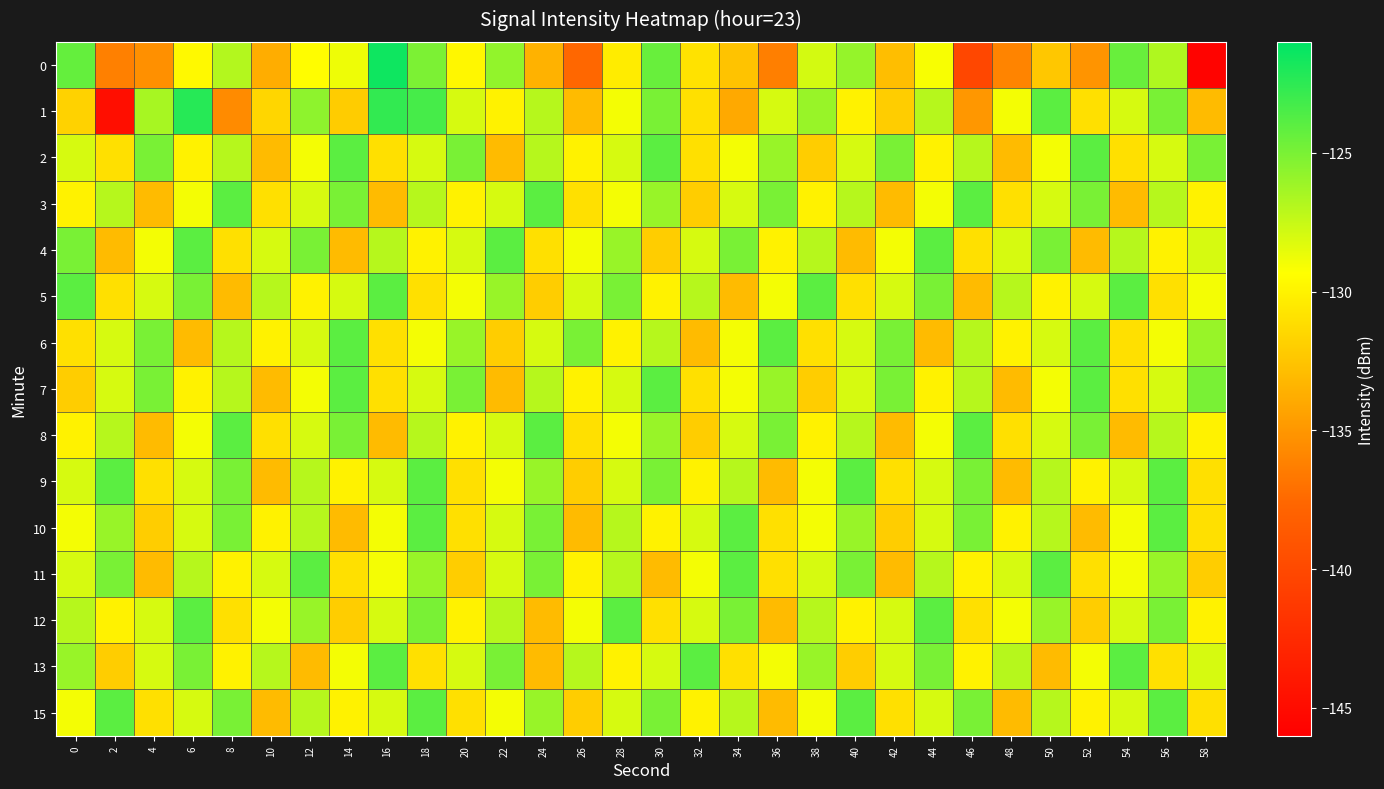

What is the total value across all series at 42?

-1945.9